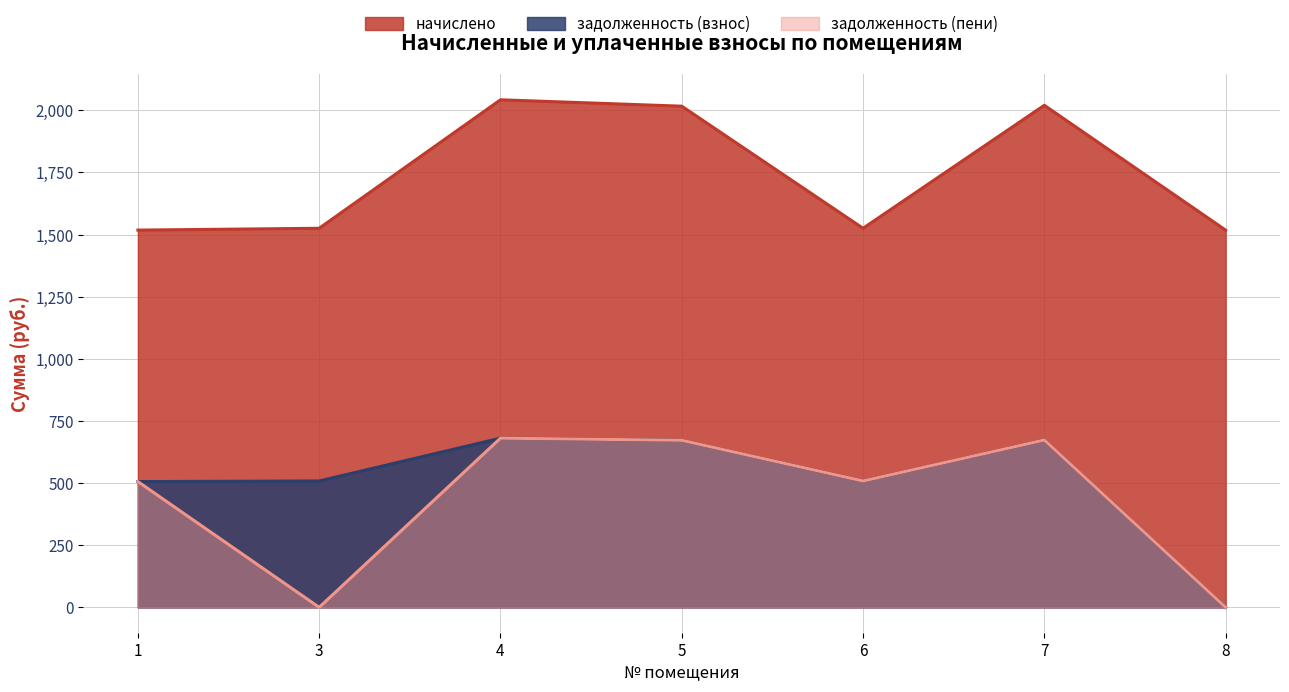

What value does the задолженность (взнос) series have at 3?

508.4